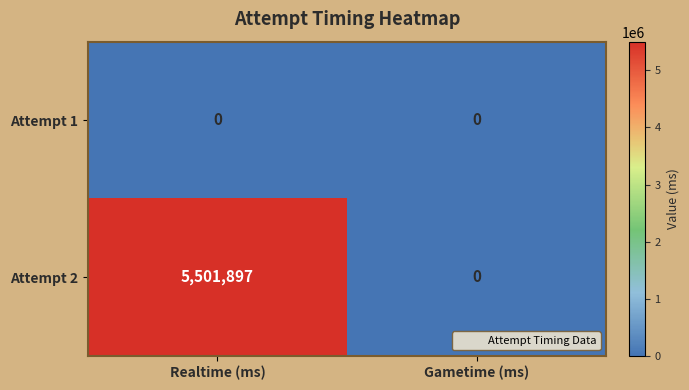

What is the difference between the maximum and minimum values in the Attempt 2 series?

5501897